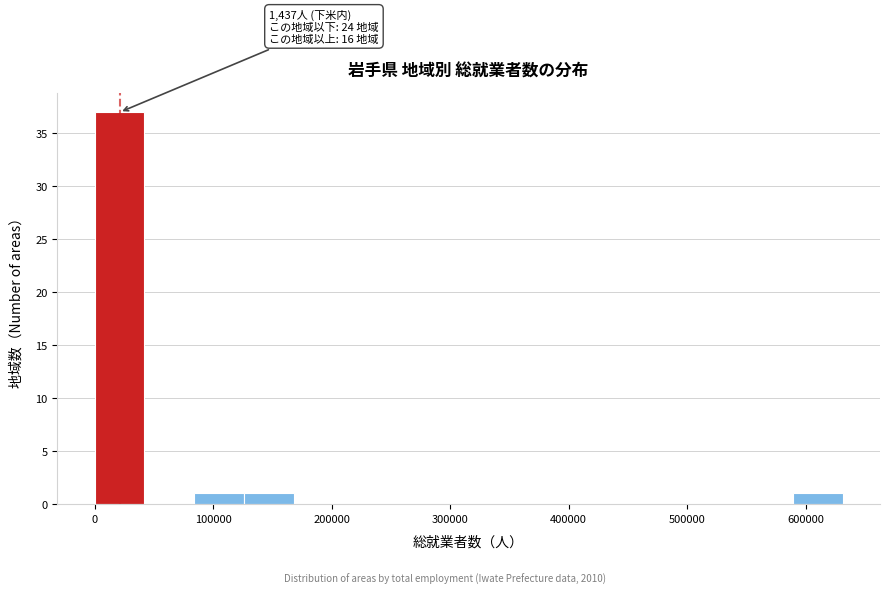

Over which range of the x-axis is the bar tallest?

0 to 40000